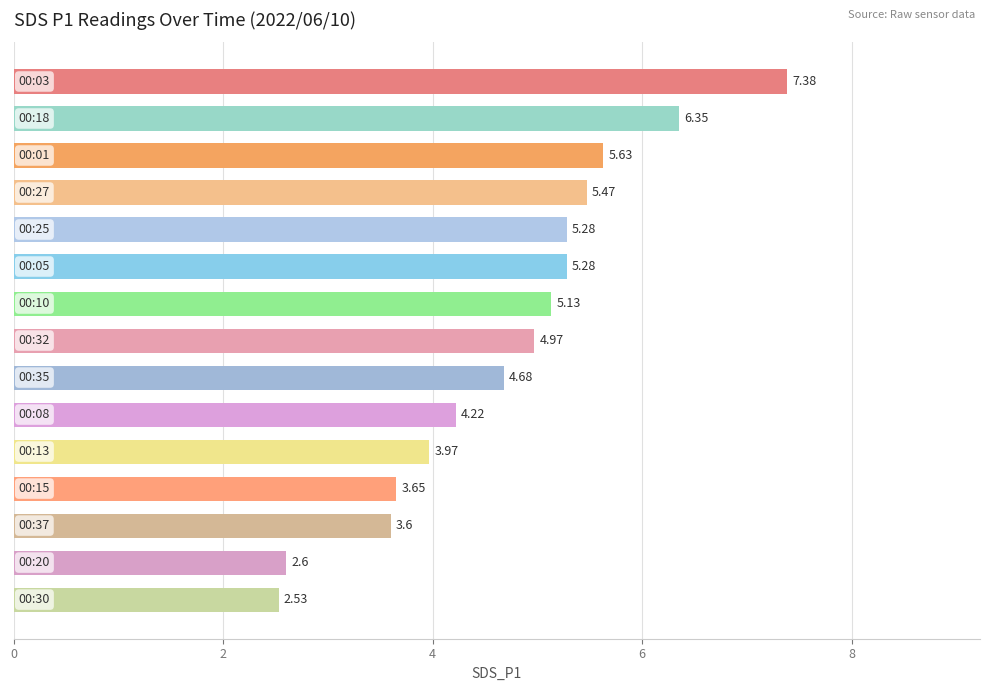

What is the average value?

4.7